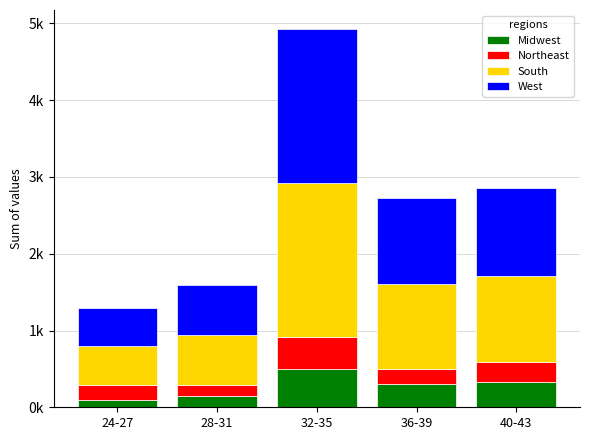

What are all the series names shown in the legend?

Midwest, Northeast, South, West